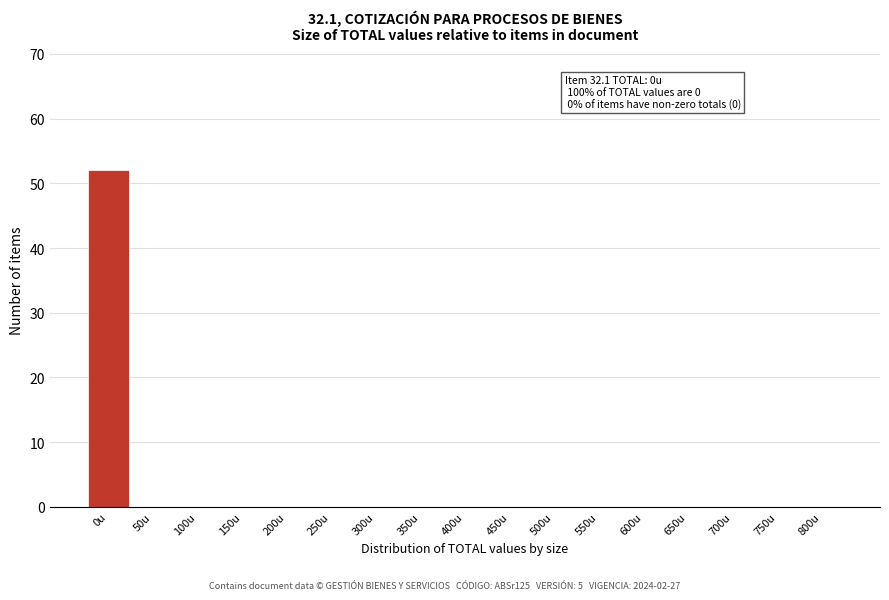

Reading left to right, what are all the values shown in this chart?

0u=52	50u=0	100u=0	150u=0	200u=0	250u=0	300u=0	350u=0	400u=0	450u=0	500u=0	550u=0	600u=0	650u=0	700u=0	750u=0	800u=0